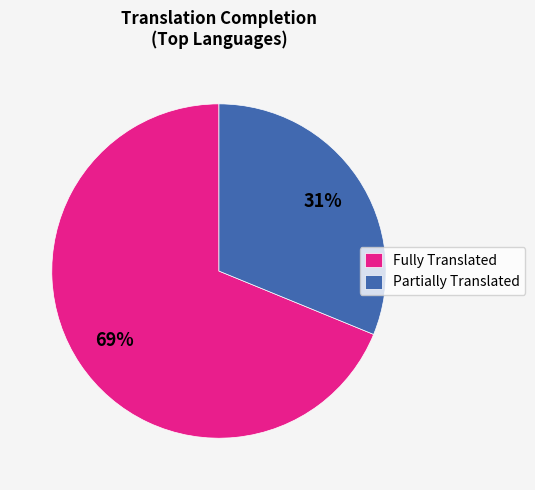

Rank the categories by value from lowest to highest.

Partially Translated, Fully Translated